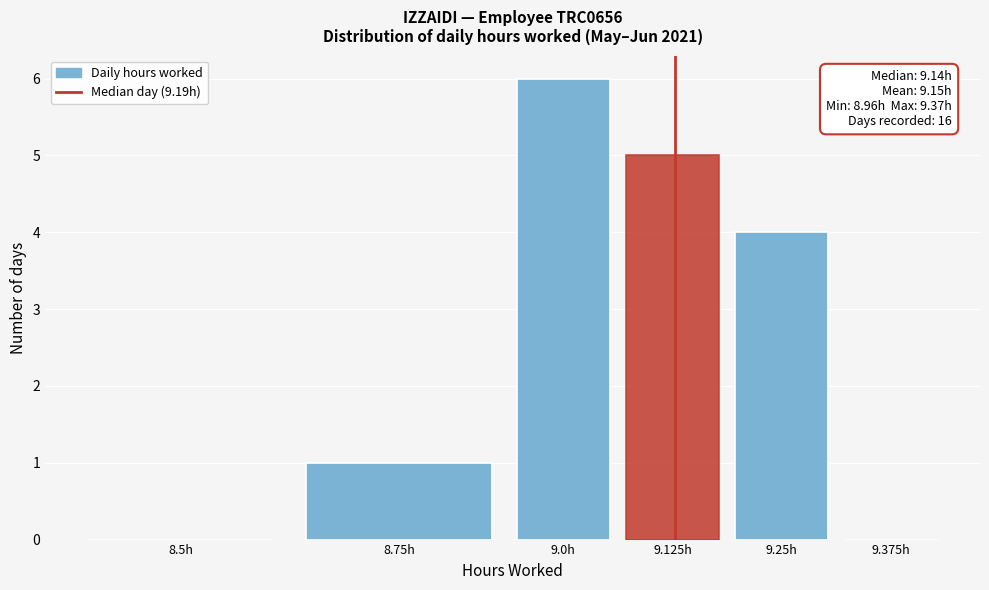

Reading right to left, transcribe all the data shown in this chart.

9.375h=0	9.25h=4	9.125h=5	9.0h=6	8.75h=1	8.5h=0